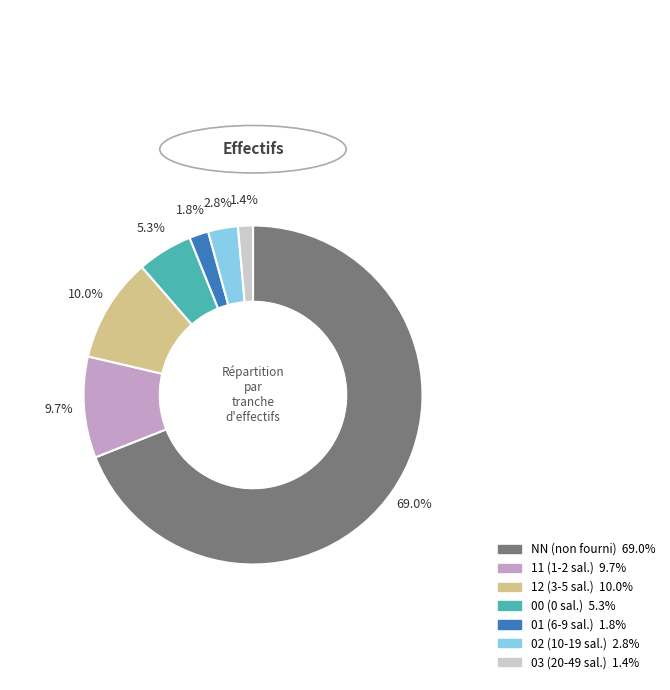

Between 12 and NN, which is larger?

NN